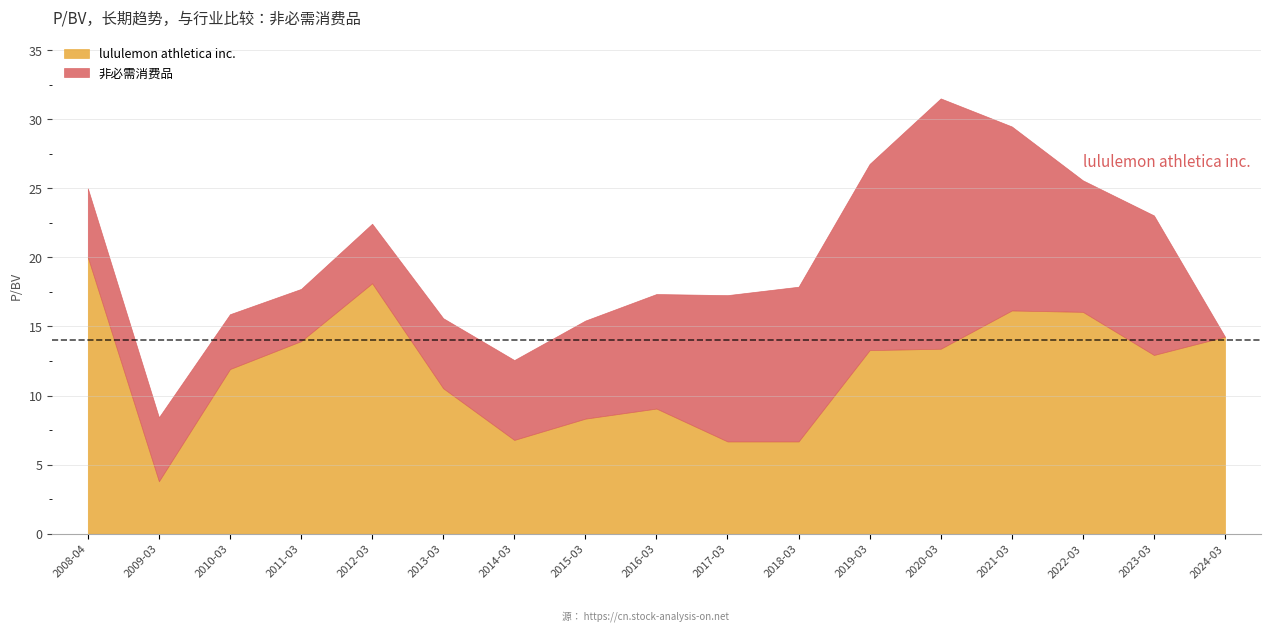

What is the label of the 14th point from the left?

2021-03-30